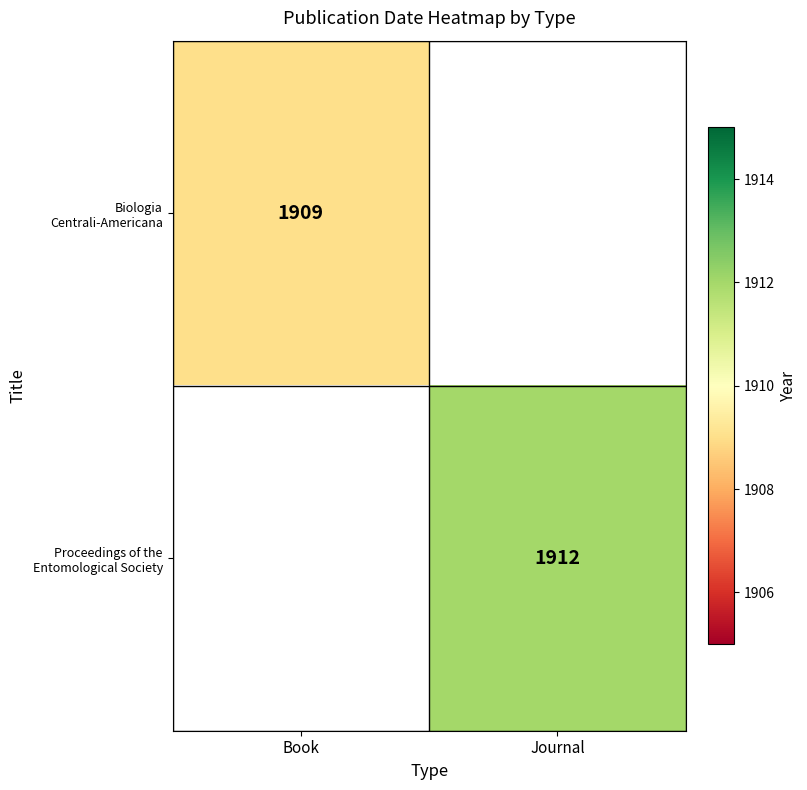

Is the value of Proceedings of the Entomological Society at Journal greater than the value of Biologia Centrali-Americana at Book?

Yes